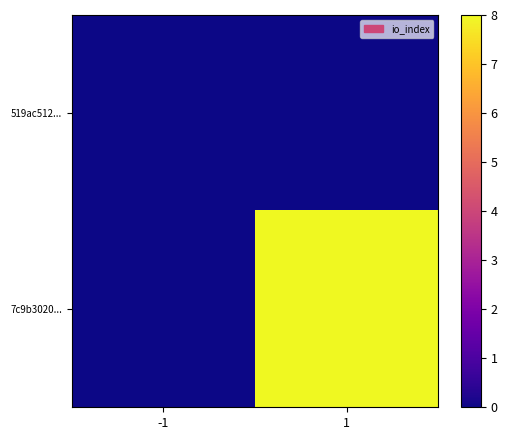

How many series are shown in this chart?

2